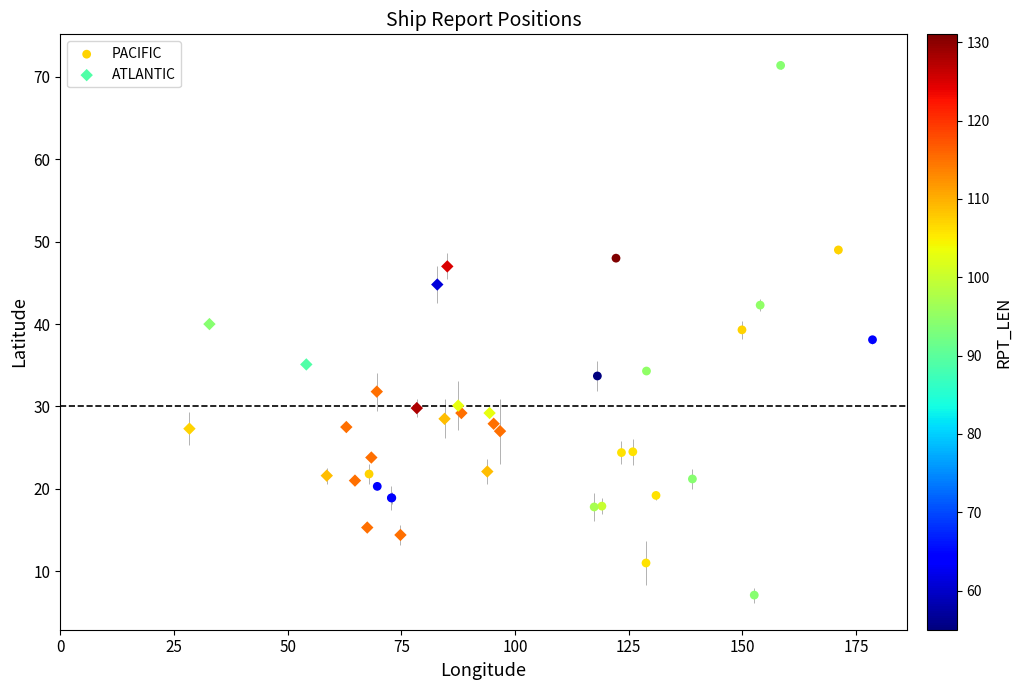

Which series contains the highest Y value?

PACIFIC